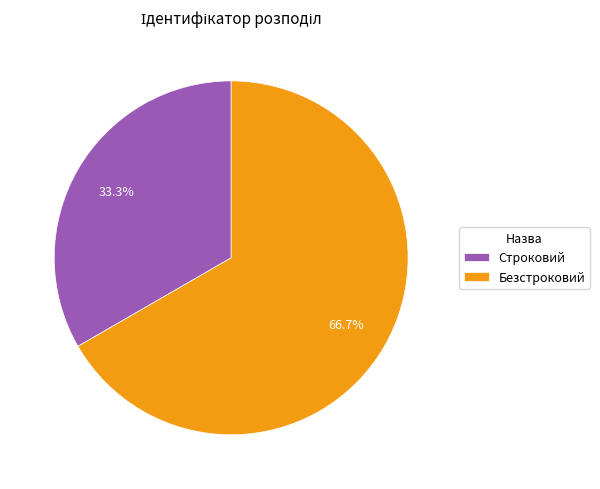

Is the sum of Строковий and Безстроковий greater than half?

Yes